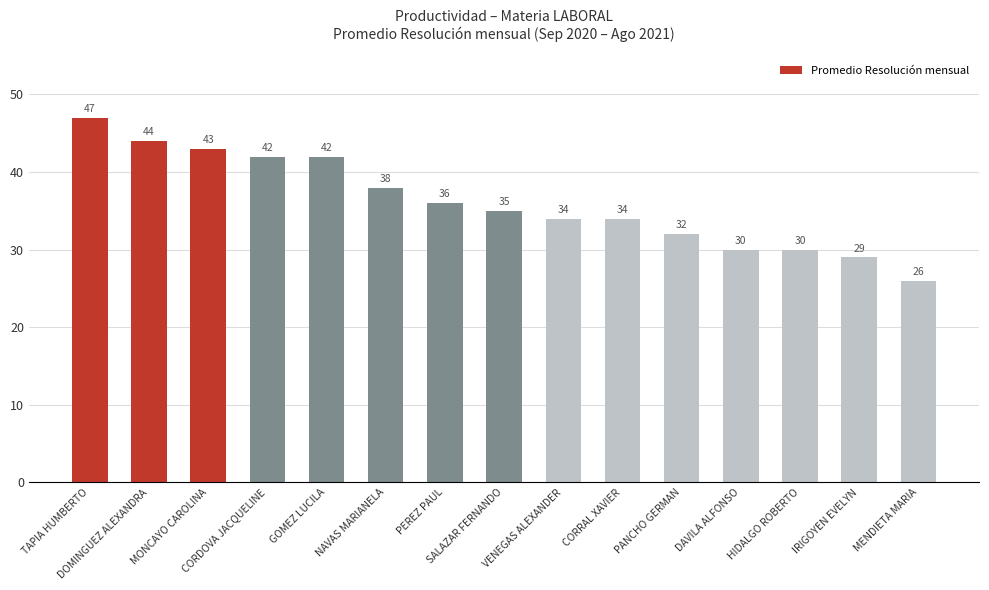

Which has a higher value, DAVILA ALFONSO or GOMEZ LUCILA?

GOMEZ LUCILA